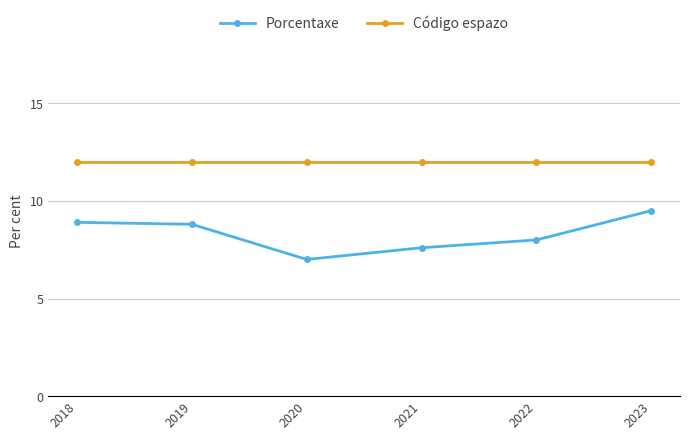

What is the value of the Porcentaxe point at the 3rd from the left?

7.0